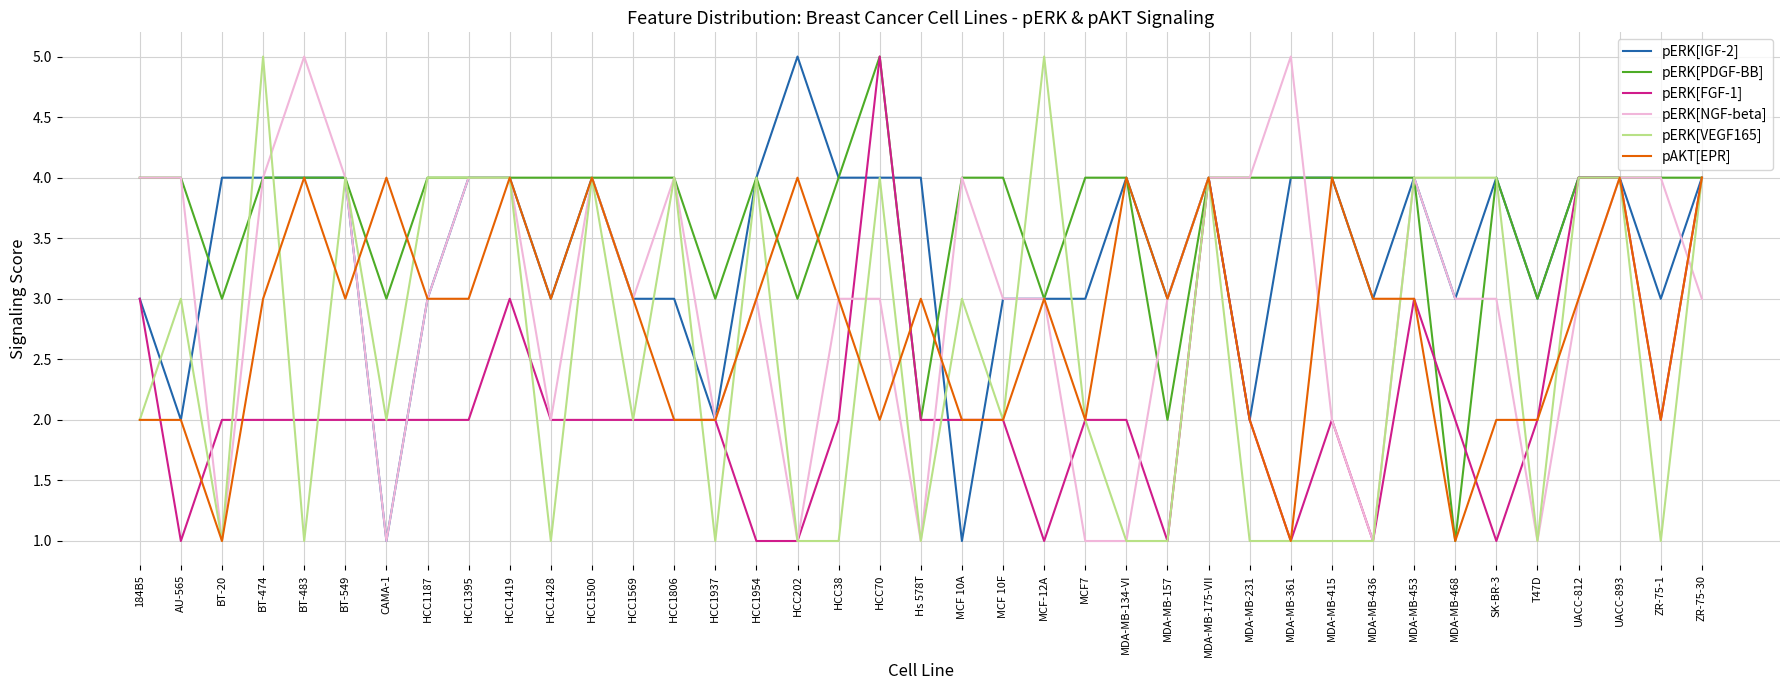

What is the maximum value shown in the chart?

5